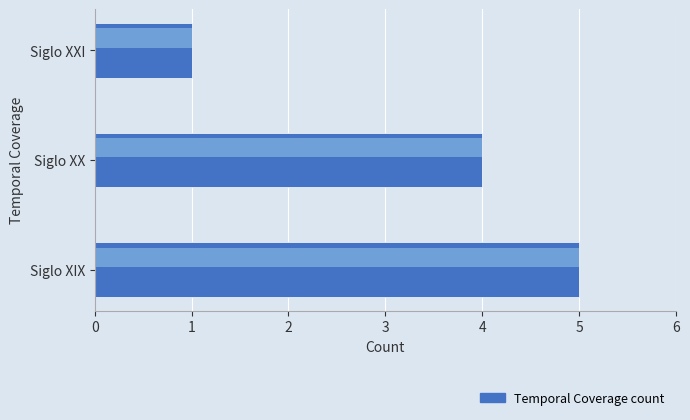

What is the change in value from Siglo XX to Siglo XXI?

-3